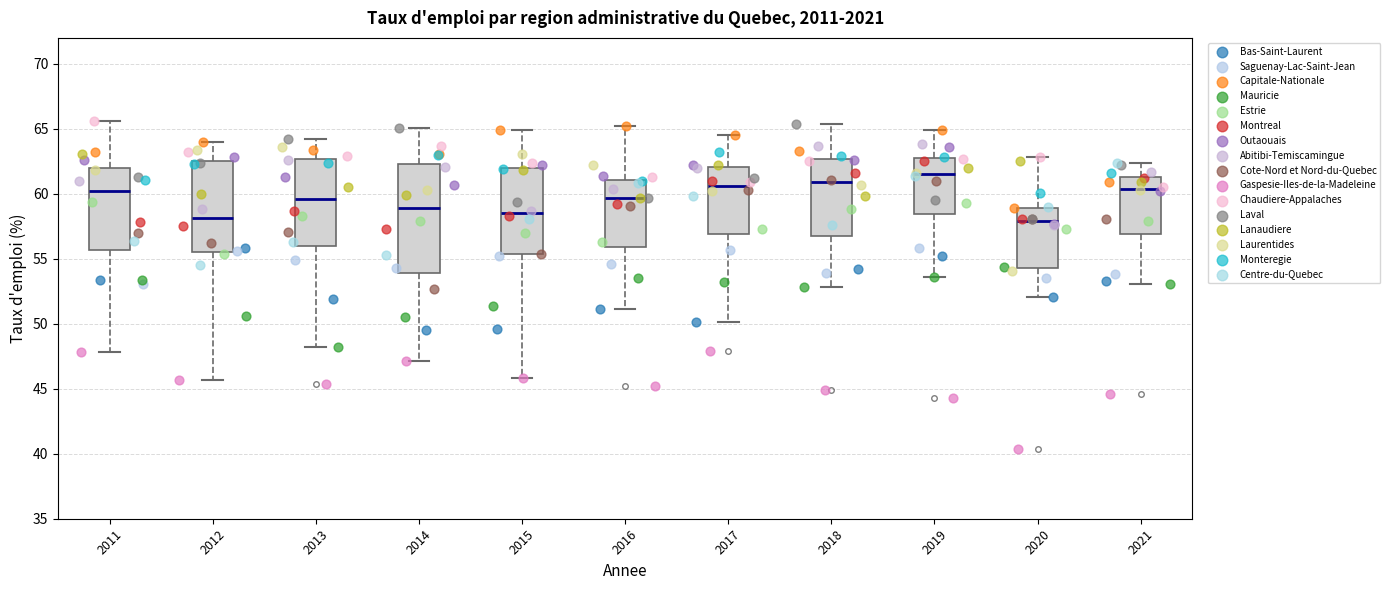

Which box is the tallest, from its lower edge to its upper edge?

2014